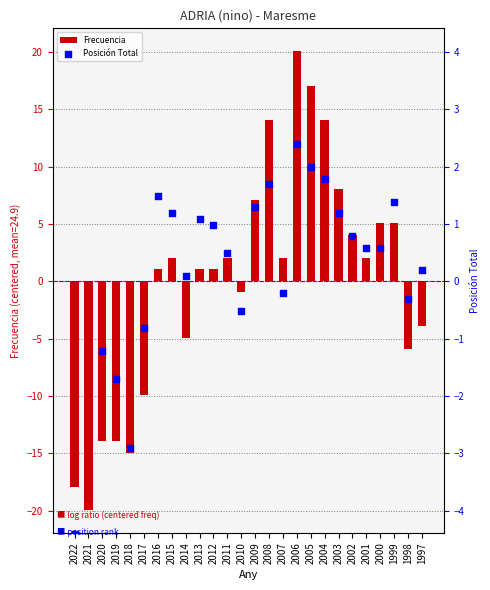

What are all the series names shown in the legend?

Frecuencia, Posición Total